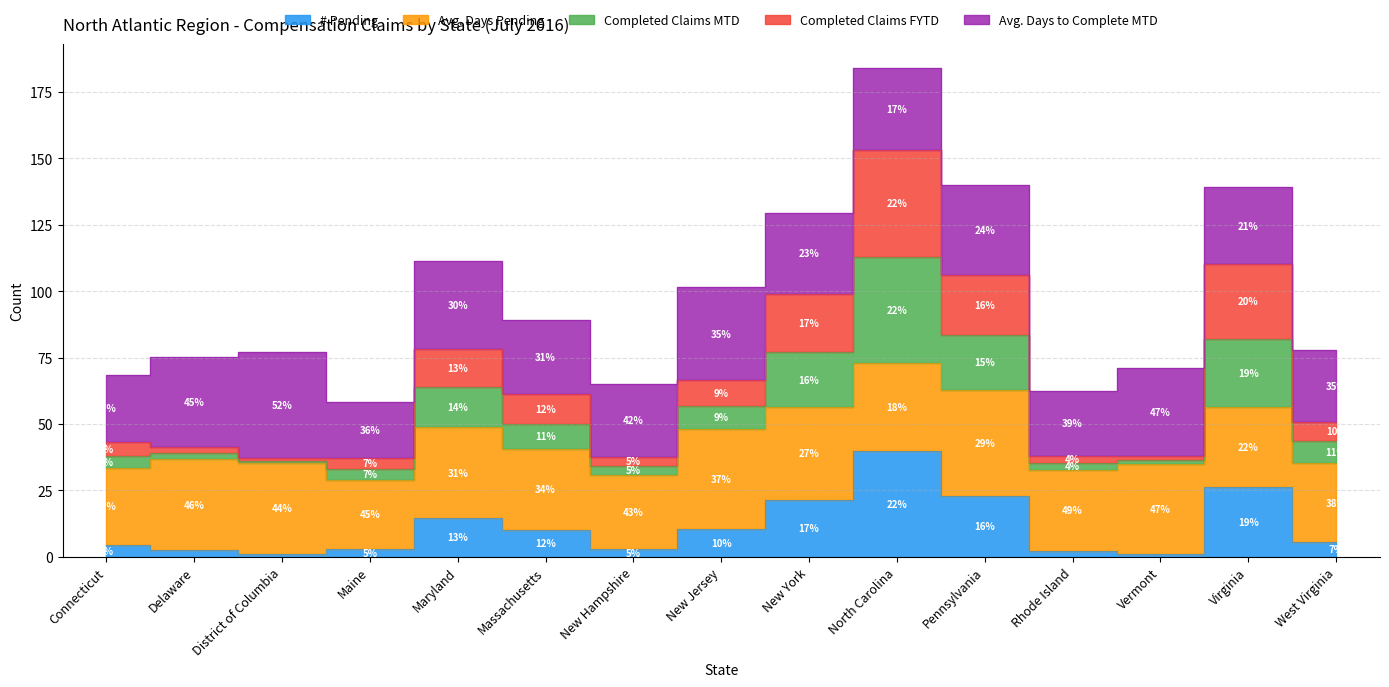

What is the sum of all # Pending values?

168.6